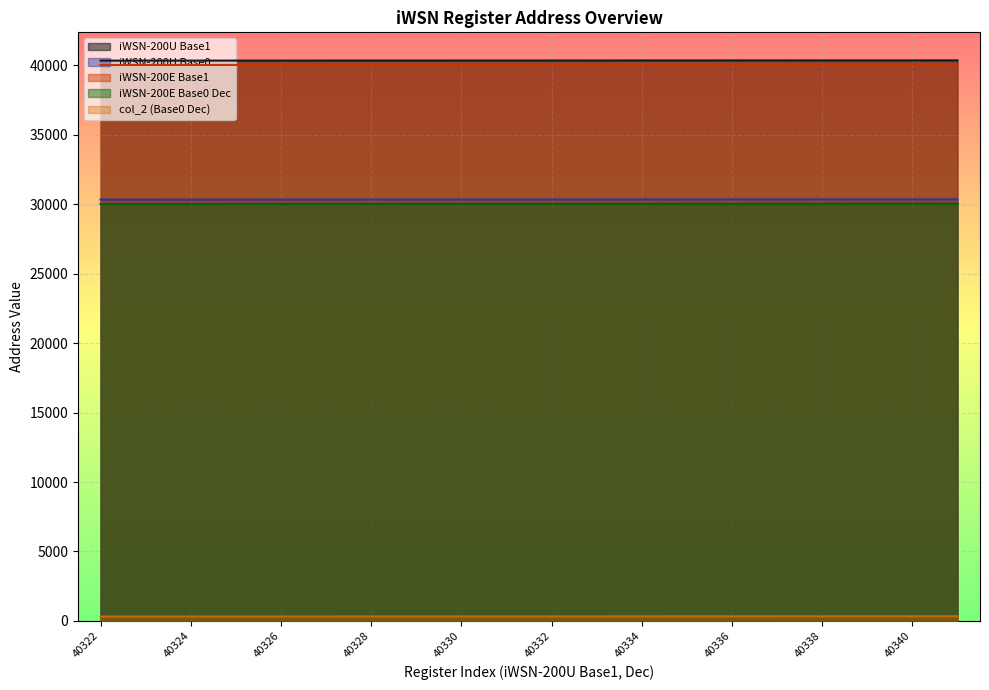

At 40327, list the series in order from largest to smallest.

iWSN-200U Base1, iWSN-200E Base1, iWSN-200U Base0, iWSN-200E Base0 Dec, col_2 (Base0 Dec)